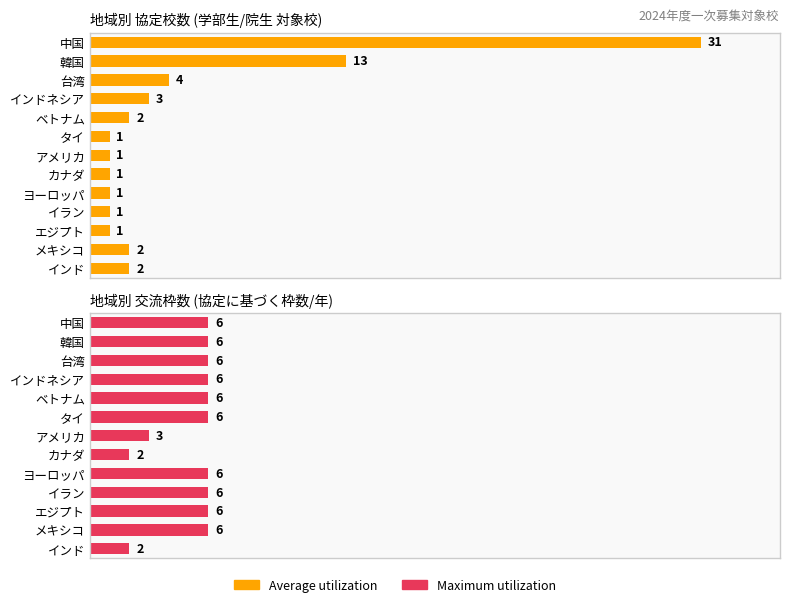

Which series has the largest total across all categories?

Maximum utilization